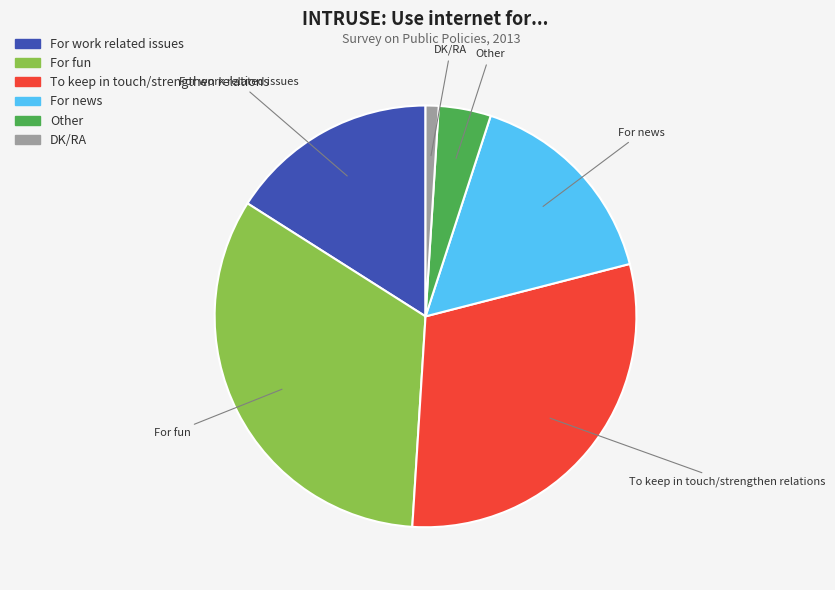

Between Other and To keep in touch/strengthen relations, which is larger?

To keep in touch/strengthen relations